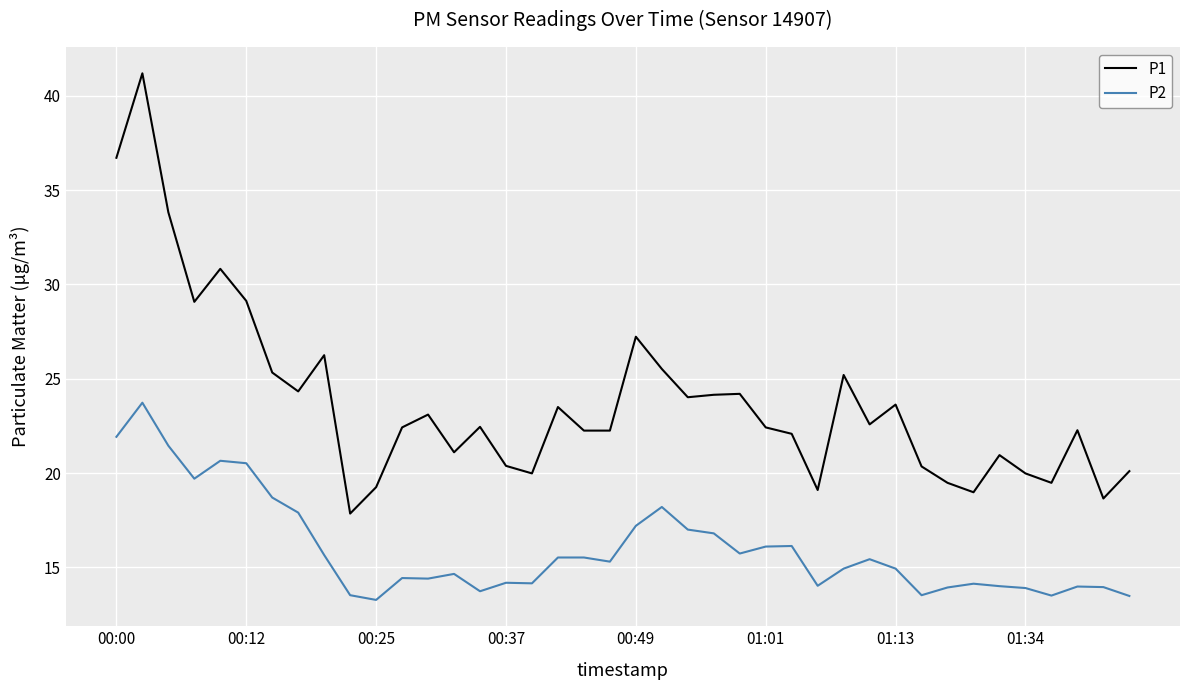

Which series has the largest total across all categories?

P1